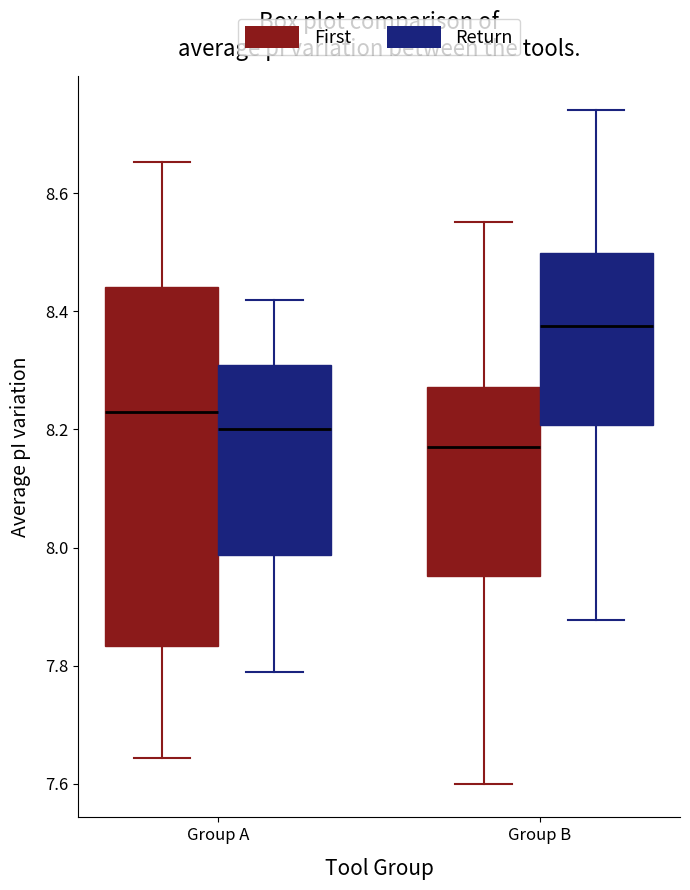

Reading left to right, transcribe this box plot: for each box, give where its median line is, the range the box spans, and where its two whiskers end, as read against the y-axis. The values are not printed on the chart, so give them approximately, as read against the axis.

Group A (First): median 8.22, box 7.84 to 8.44, whiskers 7.64 to 8.66
Group A (Return): median 8.20, box 7.98 to 8.30, whiskers 7.80 to 8.42
Group B (First): median 8.18, box 7.96 to 8.28, whiskers 7.60 to 8.56
Group B (Return): median 8.38, box 8.20 to 8.50, whiskers 7.88 to 8.74